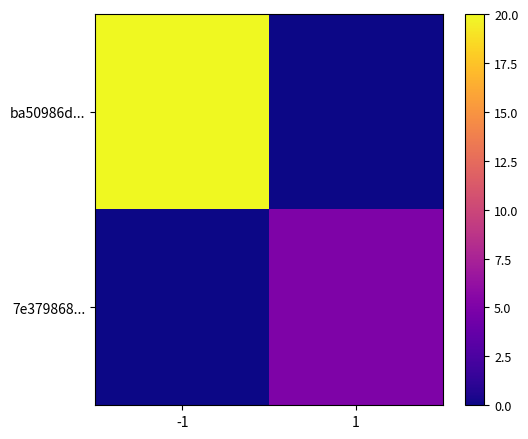

At which category is the sum across all series the highest?

-1